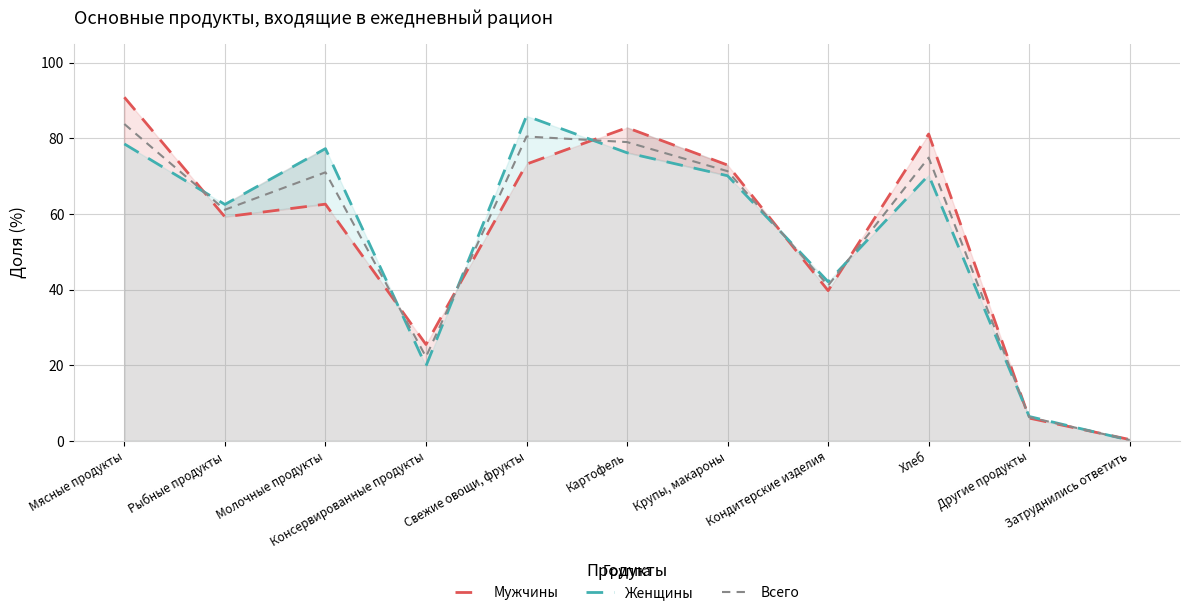

How many data points in Мужчины are above 62?

6